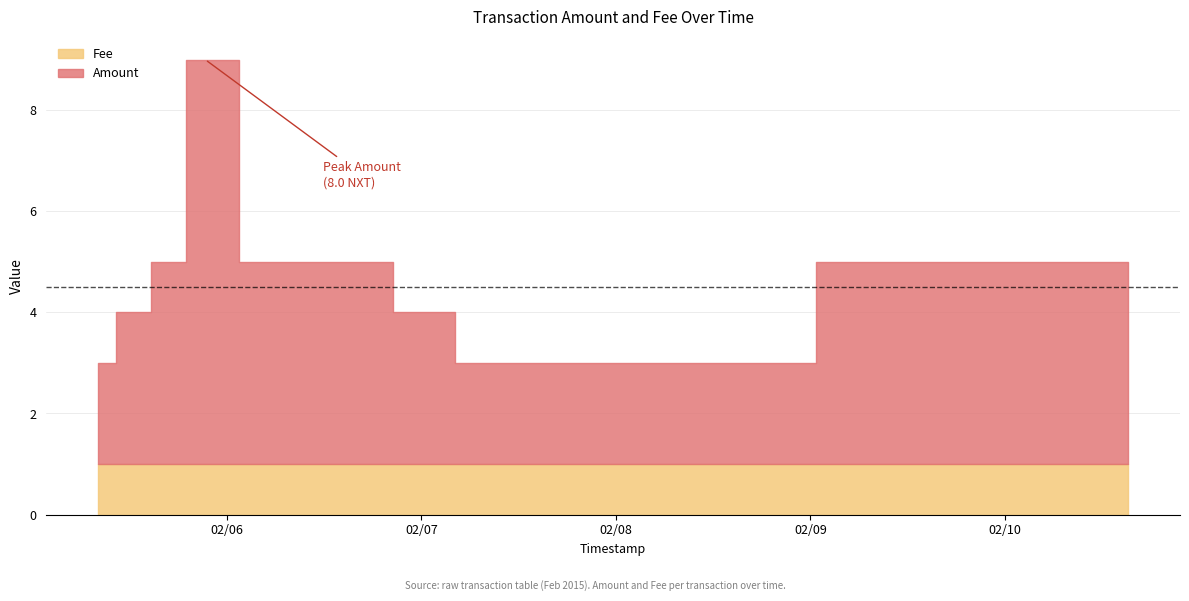

Is it true that the value at 2015-02-06 22:07:49 is 7?

False